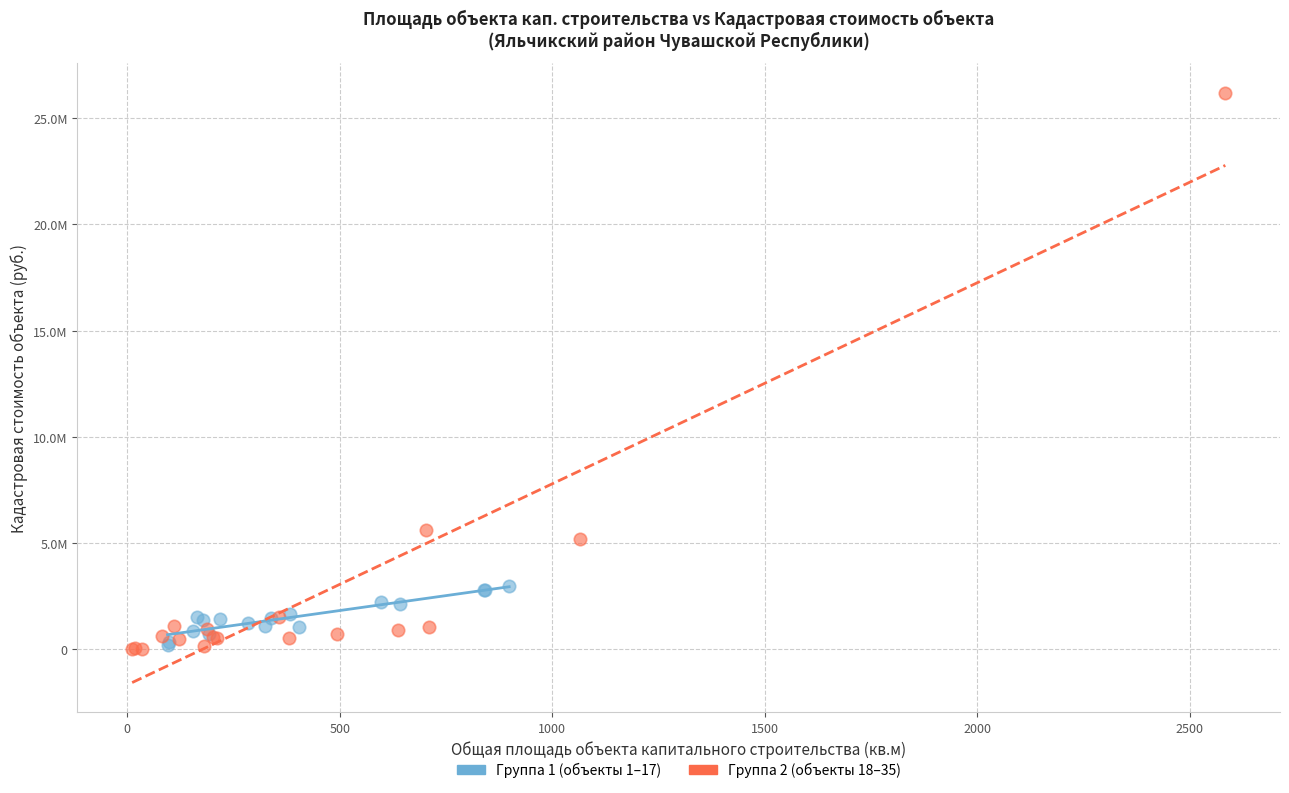

What are all the series names shown in the legend?

Группа 1 (объекты 1–17), Группа 2 (объекты 18–35)